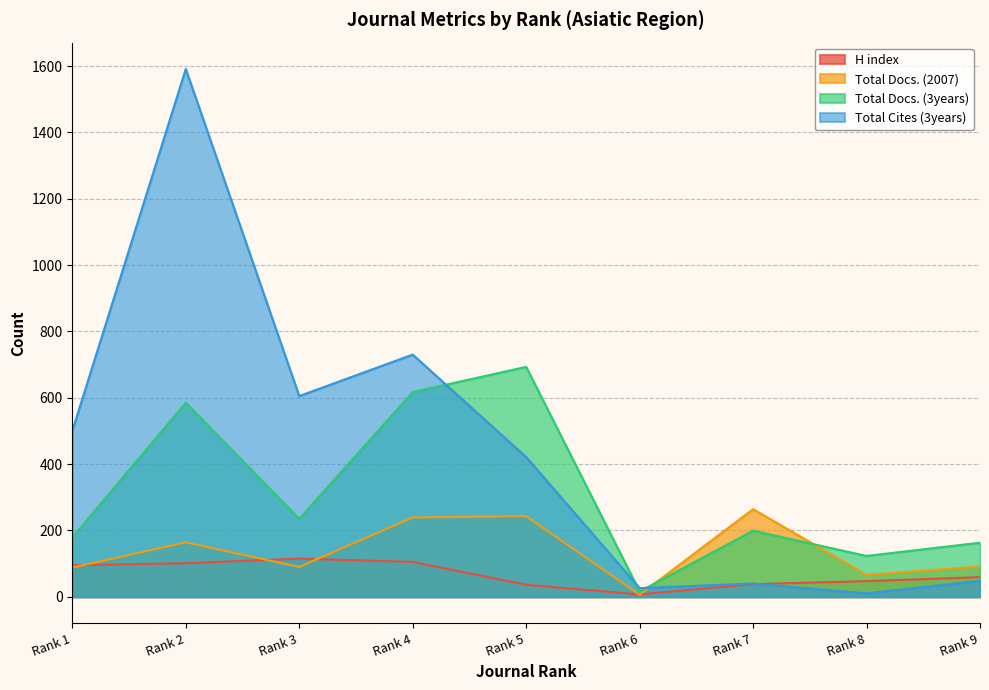

True or false: H index and Total Docs. (3years) cross at least once.

False